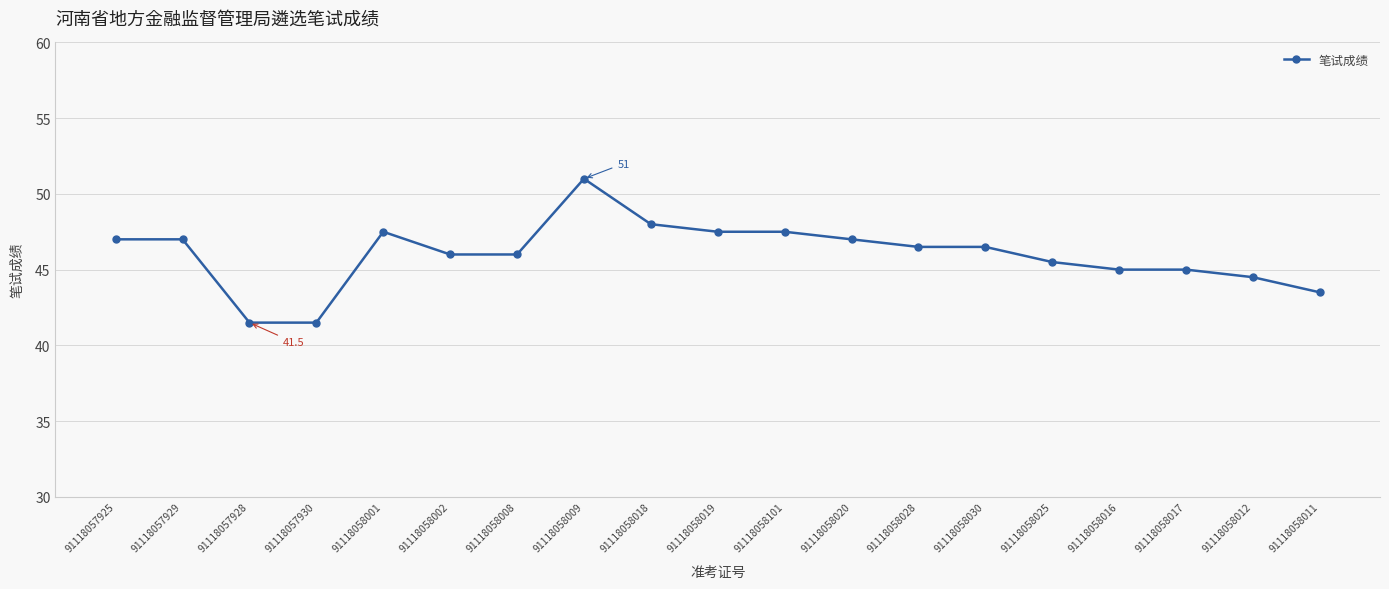

Which has a higher value, 91118057925 or 91118058018?

91118058018